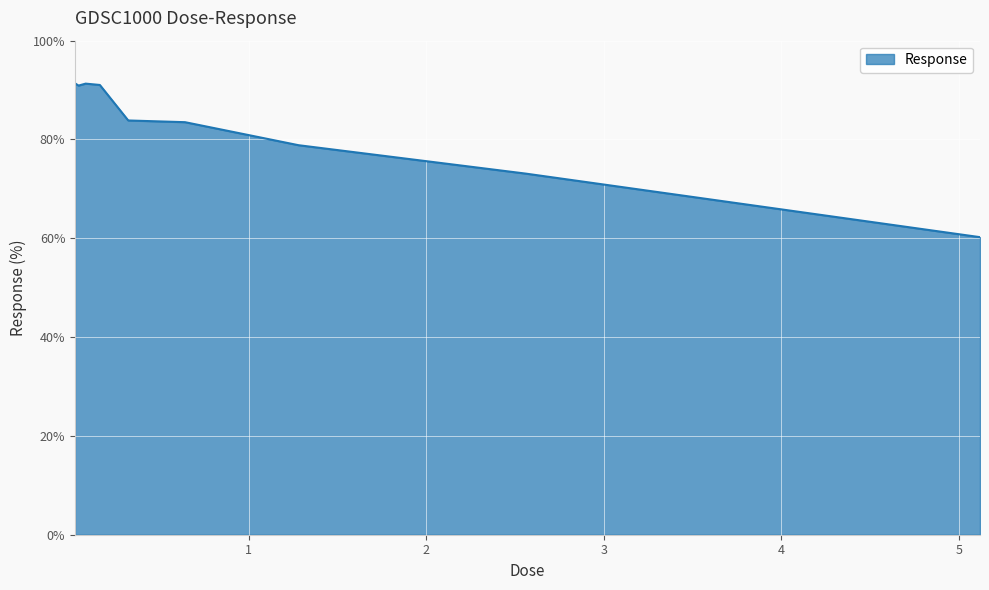

What is the average value?

82.7